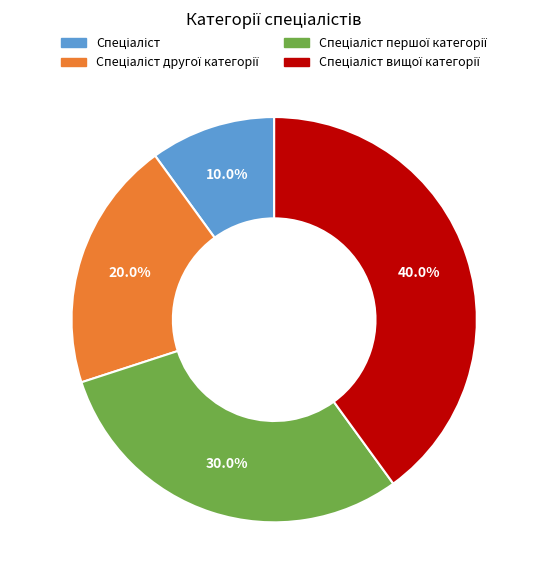

Is there any slice that represents more than half of the pie?

No